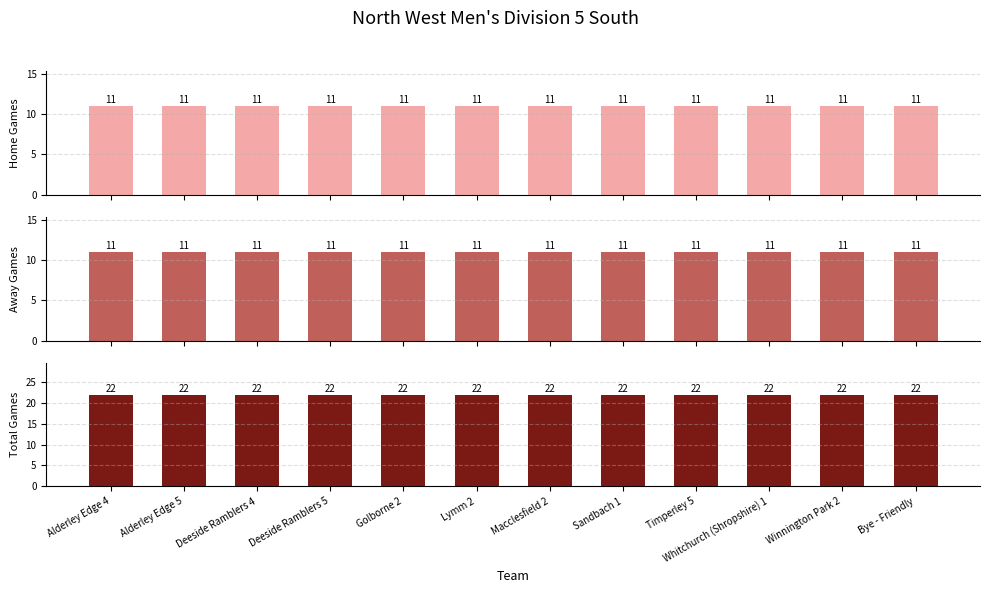

What are all the series names shown in the legend?

Home Games, Away Games, Total Games